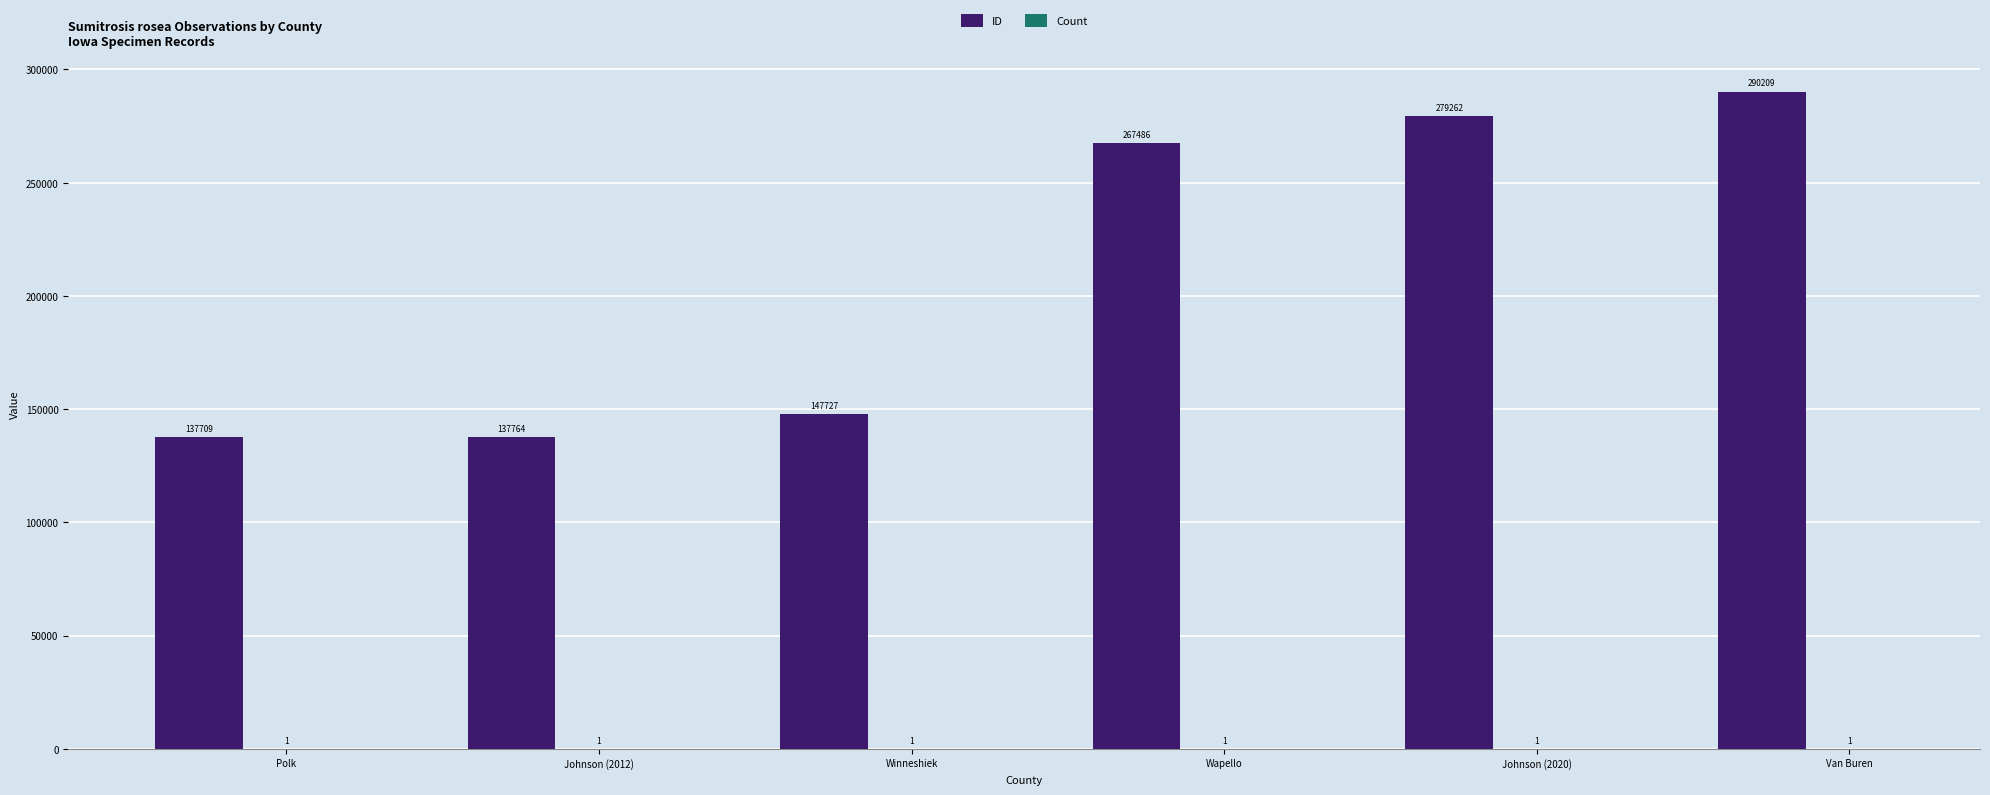

What is the greatest value displayed?

290209